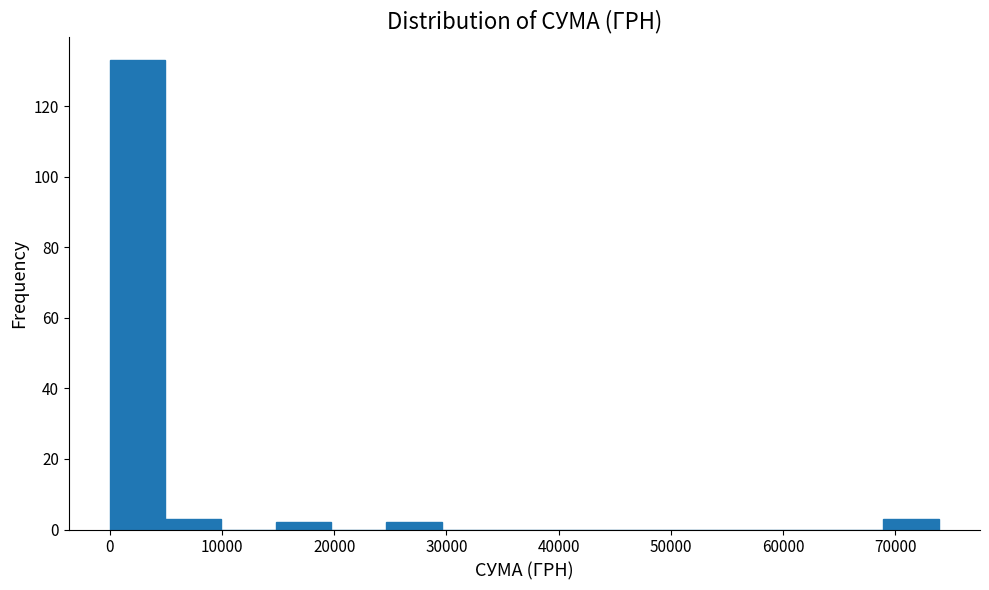

Reading left to right, list every bar in this chart as the range it spans on the x-axis followed by its height. Neither the bar edges nor the heights are printed on the chart, so give them approximately, as read against the axes.

0 to 5000: 134
5000 to 10000: 4
10000 to 15000: 0
15000 to 20000: 2
20000 to 25000: 0
25000 to 30000: 2
30000 to 34000: 0
34000 to 39000: 0
39000 to 44000: 0
44000 to 49000: 0
49000 to 54000: 0
54000 to 59000: 0
59000 to 64000: 0
64000 to 69000: 0
69000 to 74000: 4